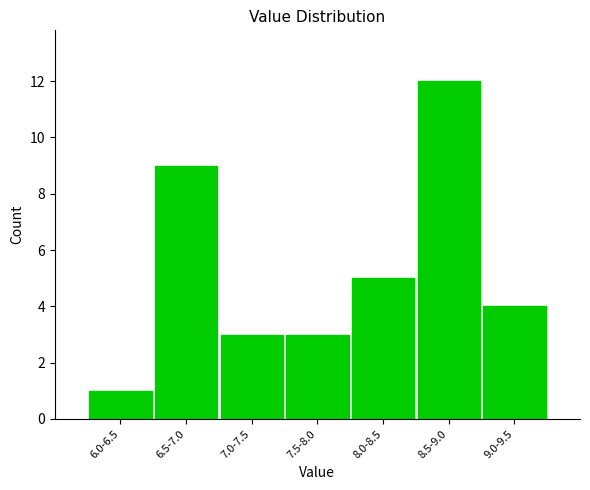

Reading left to right, extract all data points from this chart.

6.0-6.5=1	6.5-7.0=9	7.0-7.5=3	7.5-8.0=3	8.0-8.5=5	8.5-9.0=12	9.0-9.5=4